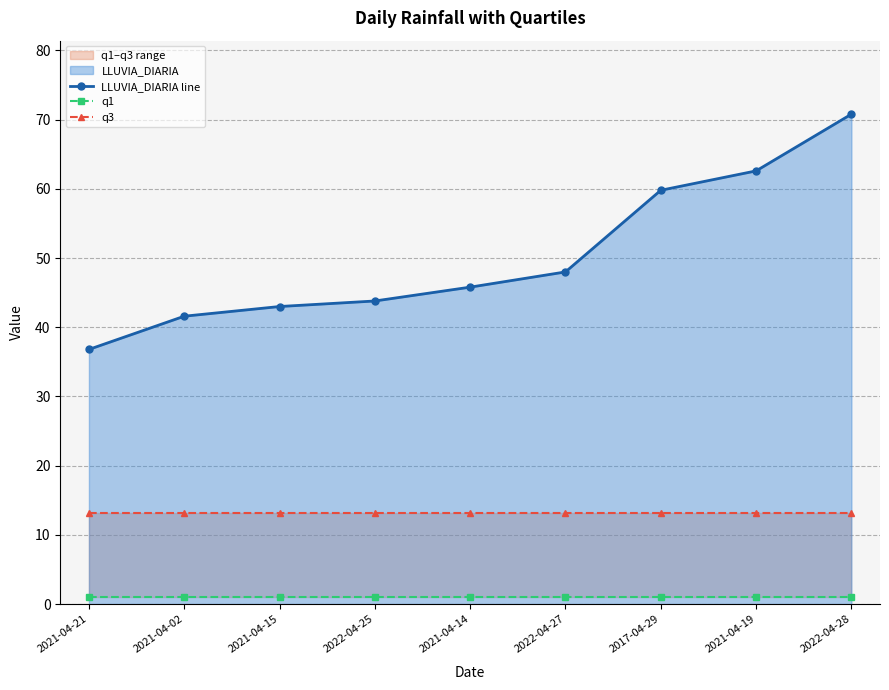

Which series has the widest spread of values?

LLUVIA_DIARIA line